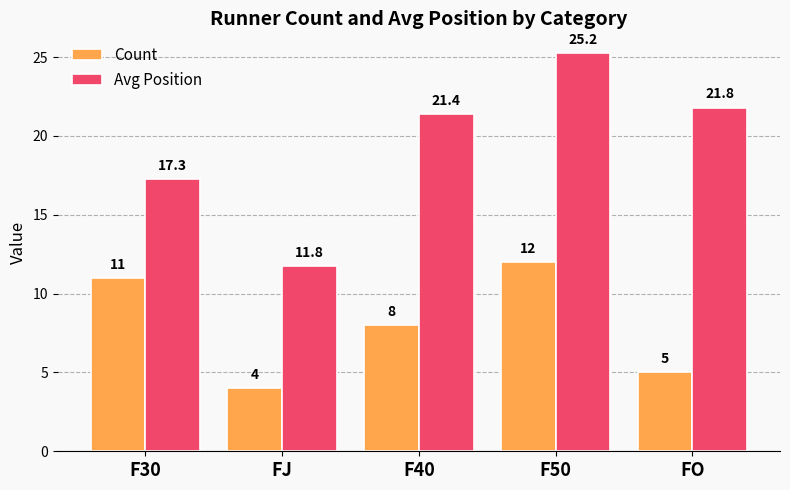

What is the label of the 1st bar from the right?

FO